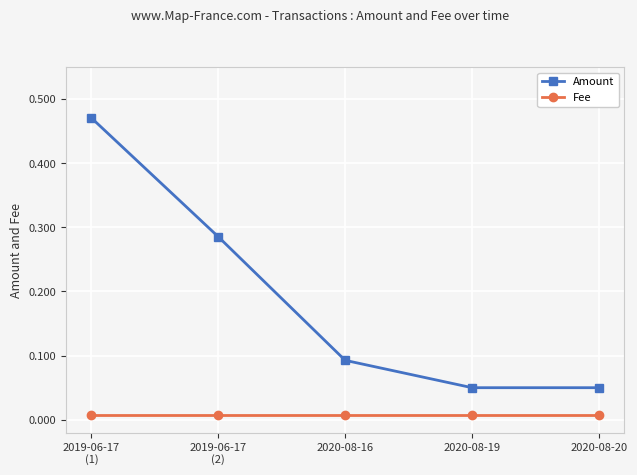

At 2020-08-20, list the series in order from largest to smallest.

Amount, Fee